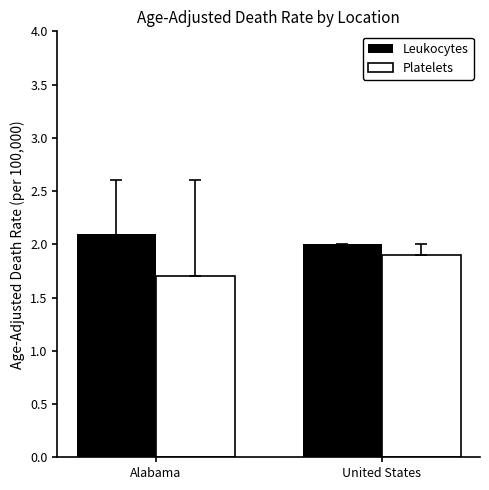

What is the sum of all Platelets values?

3.6